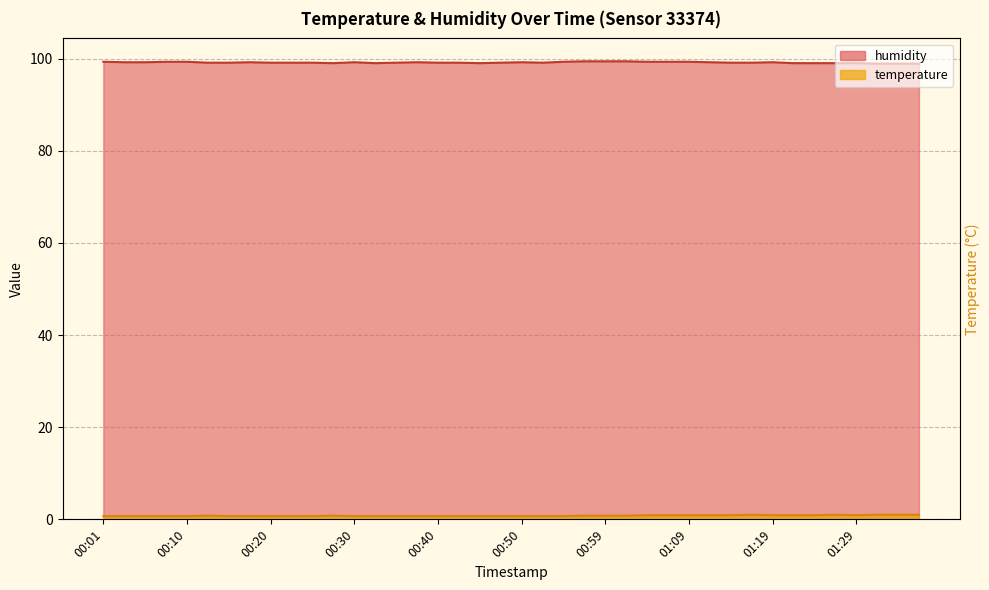

Which has a higher value, 01:02 or 01:36?

01:02